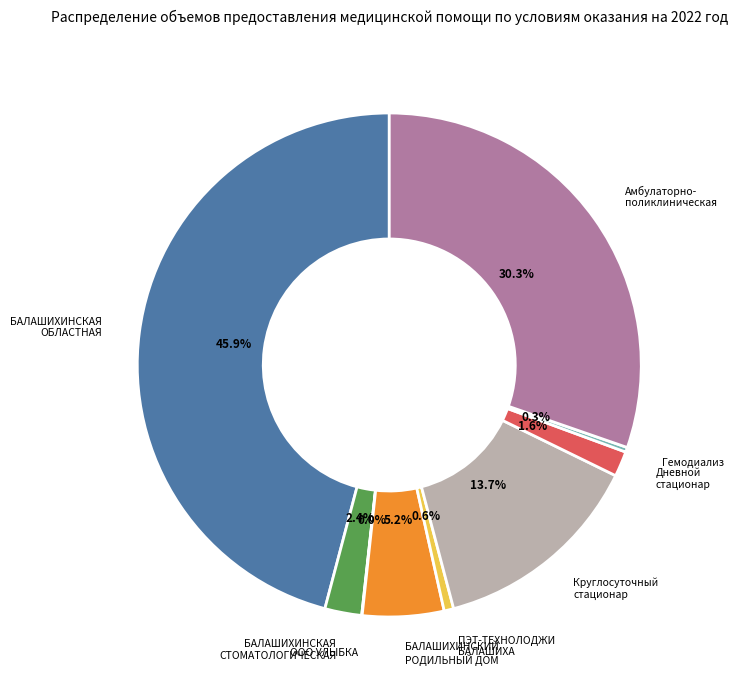

Is there a majority slice in this chart?

No